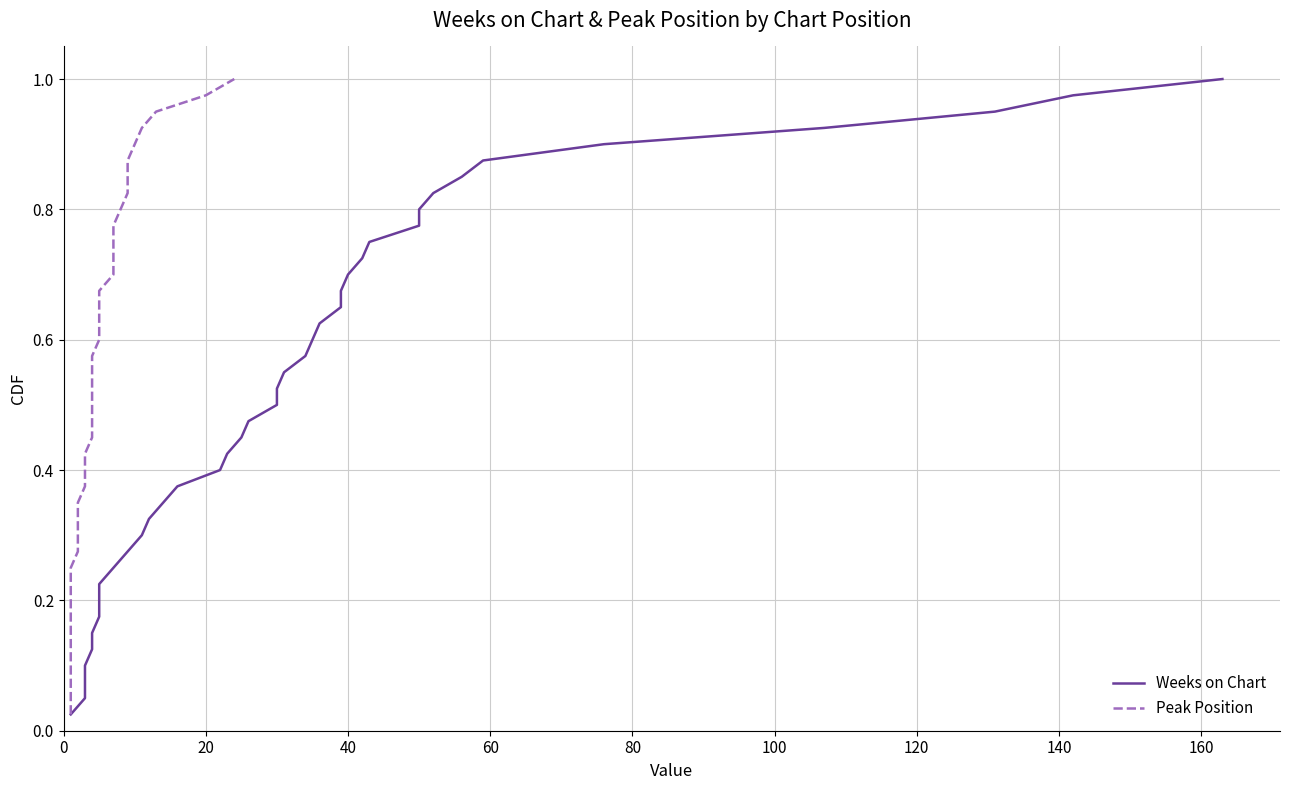

What are all the series names shown in the legend?

Weeks on Chart, Peak Position